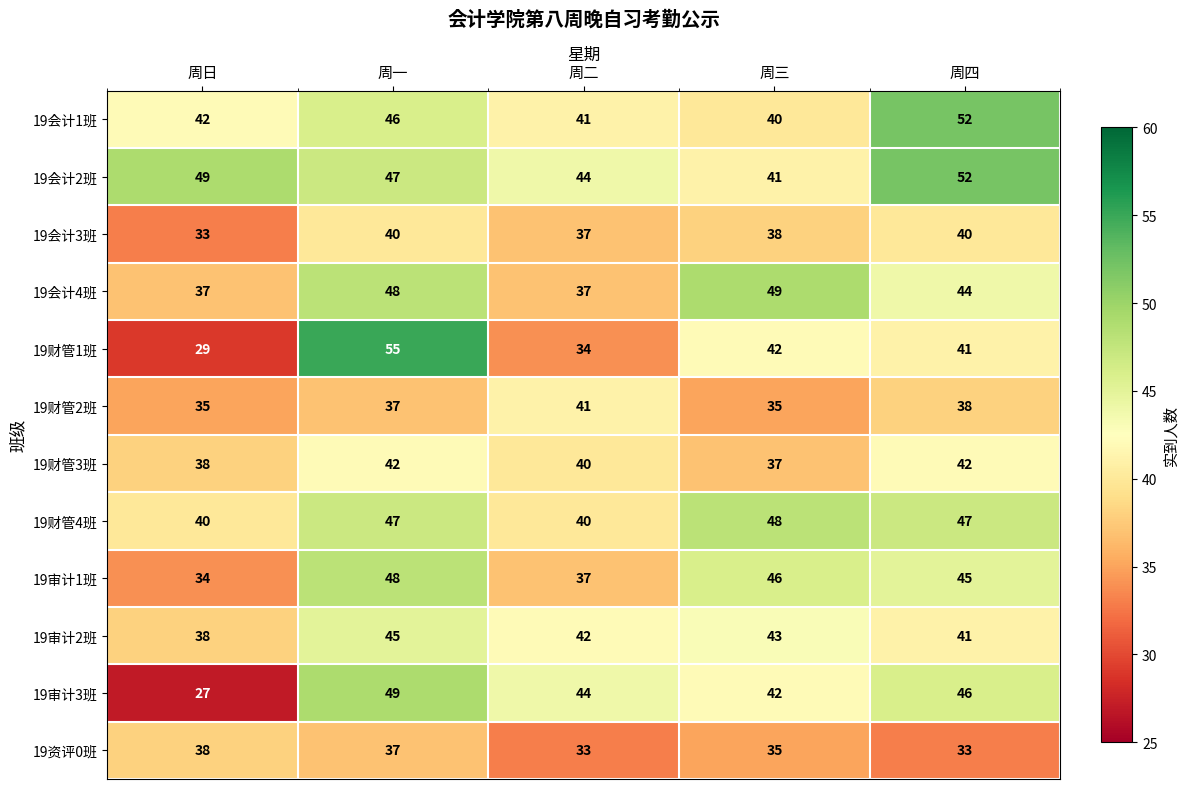

True or false: 19财管2班 has a value of 23 at 周四.

False